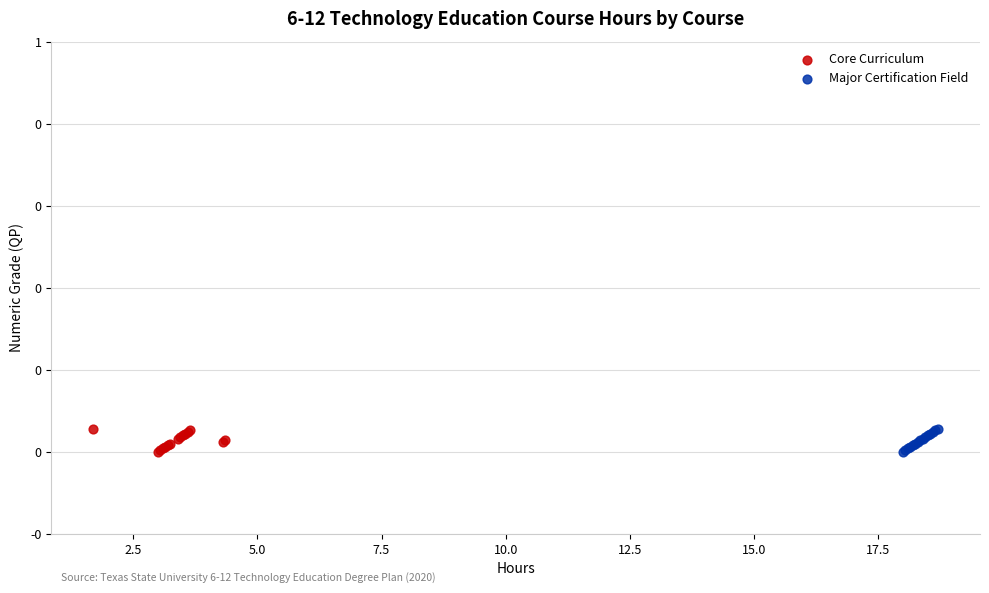

What are all the series names shown in the legend?

Core Curriculum, Major Certification Field